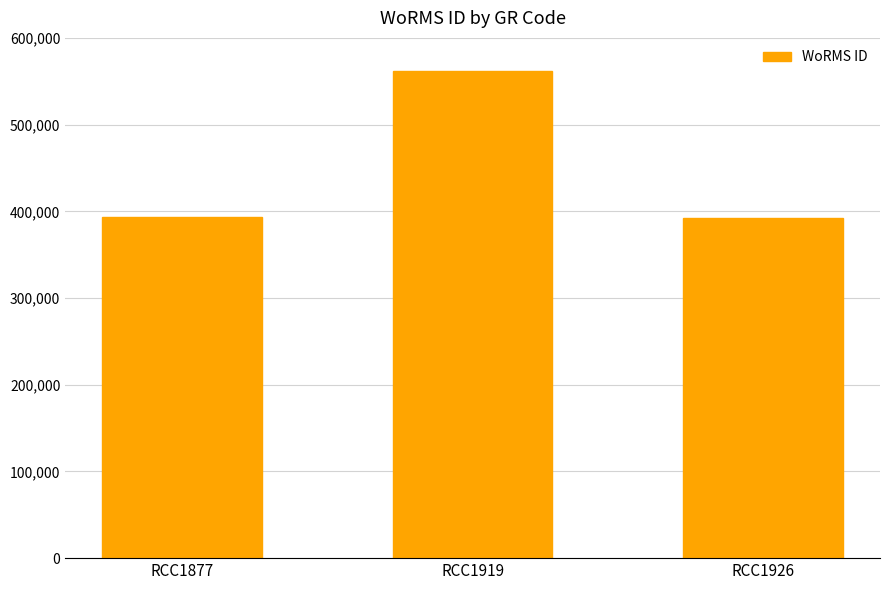

What is the difference between the values at RCC1877 and RCC1919?

169031